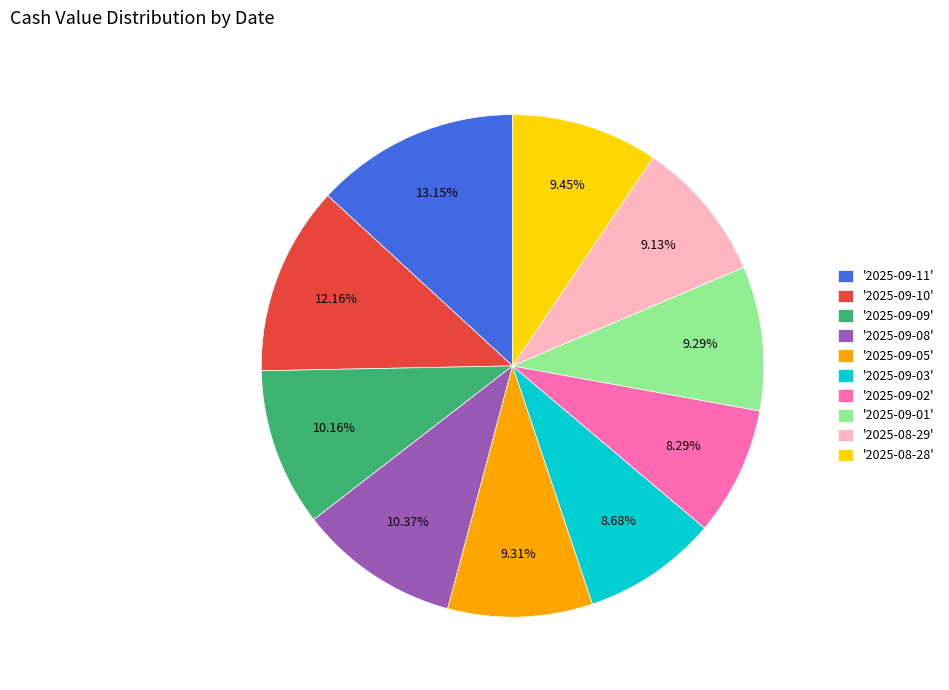

Approximately how many times larger is the value at '2025-09-08' compared to '2025-08-28'?

1.1